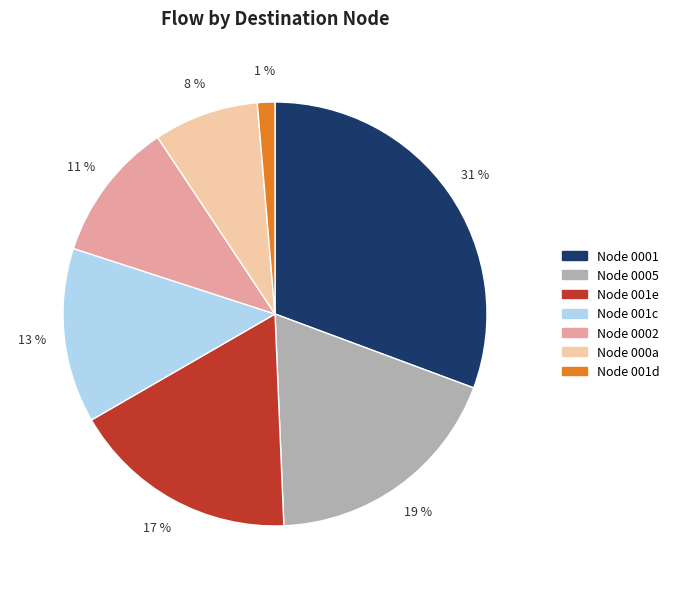

Does any single category account for the majority?

No